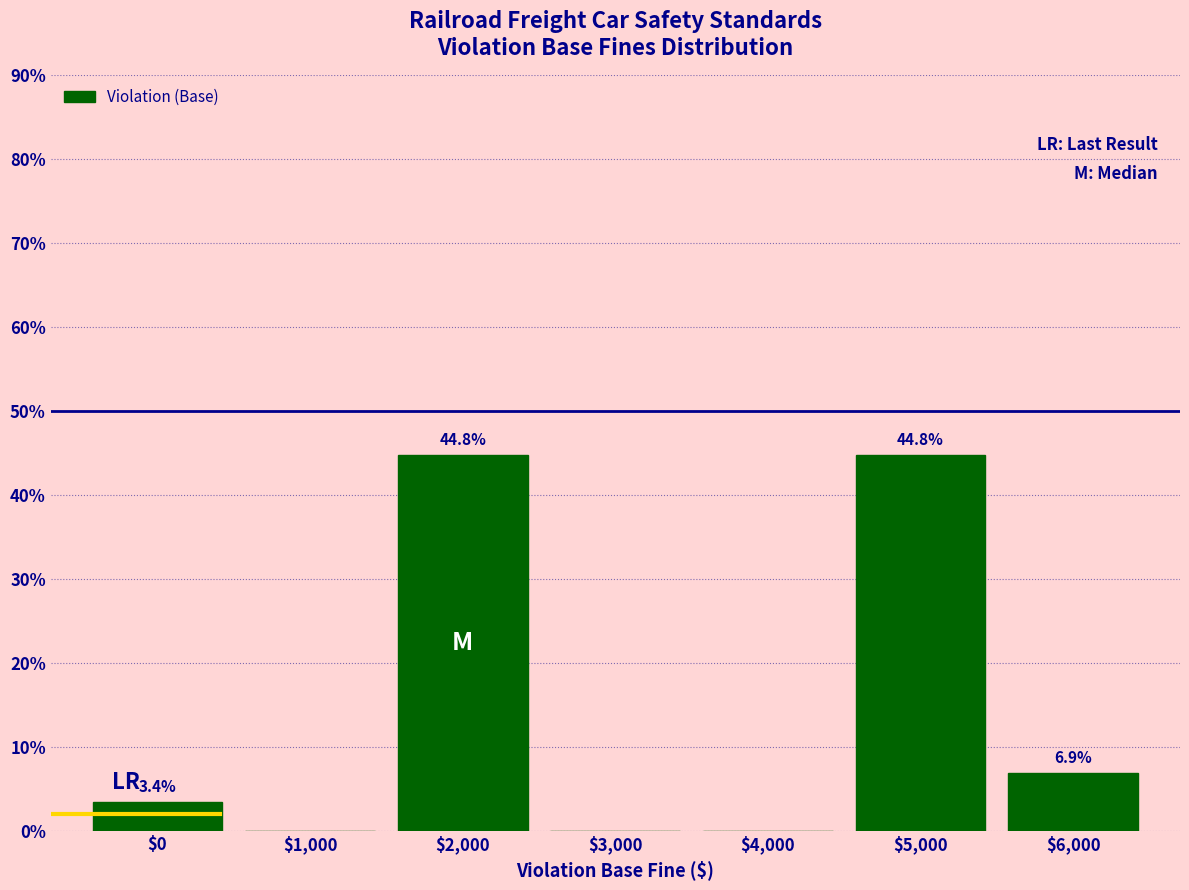

The value at $3,000 is 0.0. True or false?

True